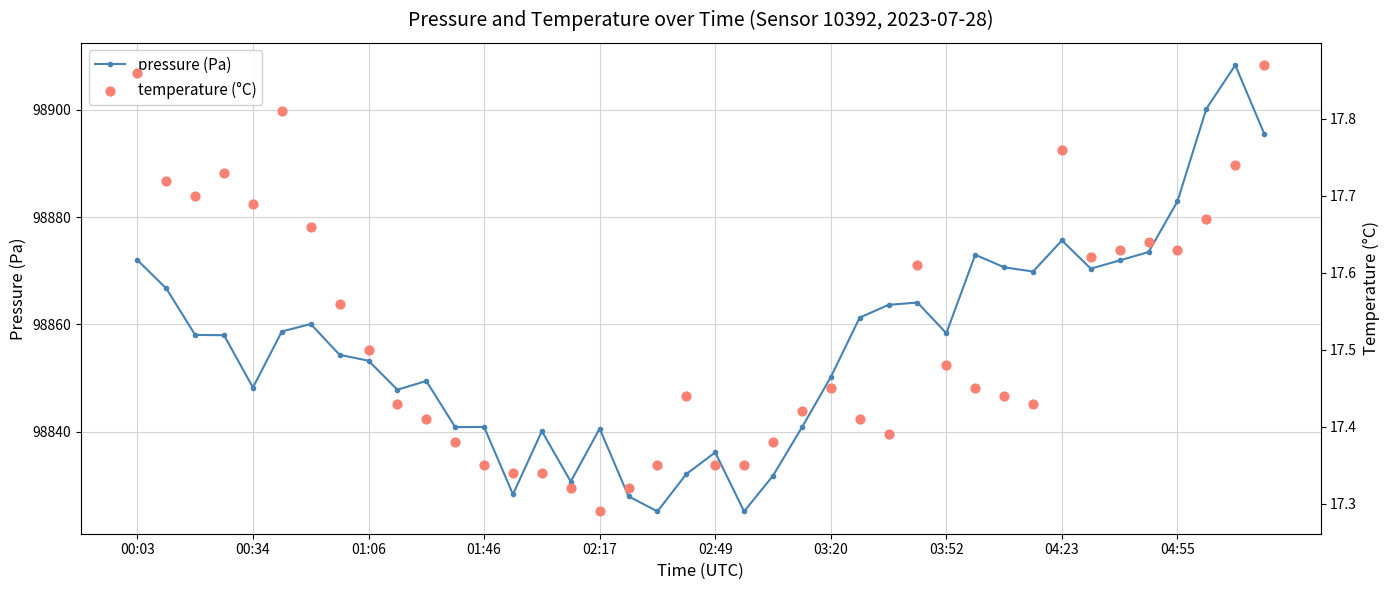

Which series reaches the minimum Y coordinate?

temperature (°C)